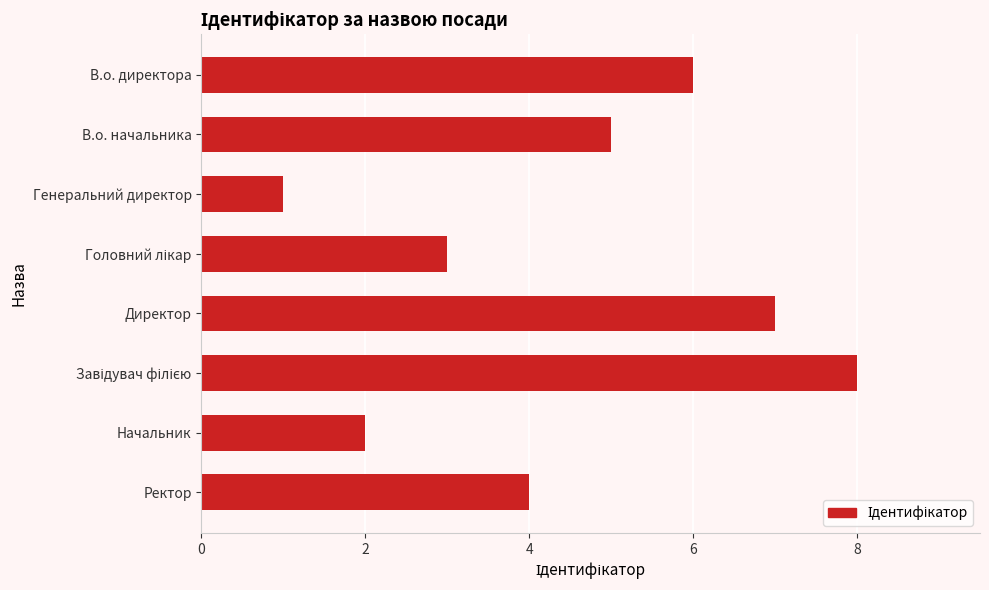

Reading top to bottom, extract all data points from this chart.

6	5	1	3	7	8	2	4